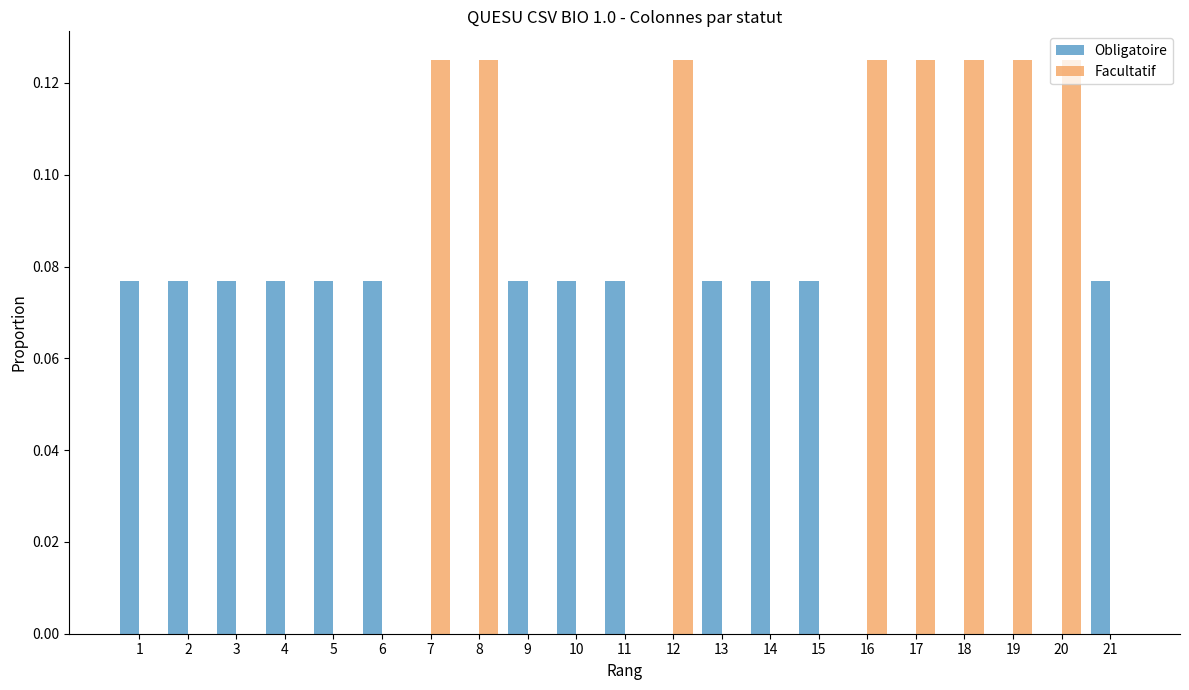

What is the sum of all Facultatif values?

1.0